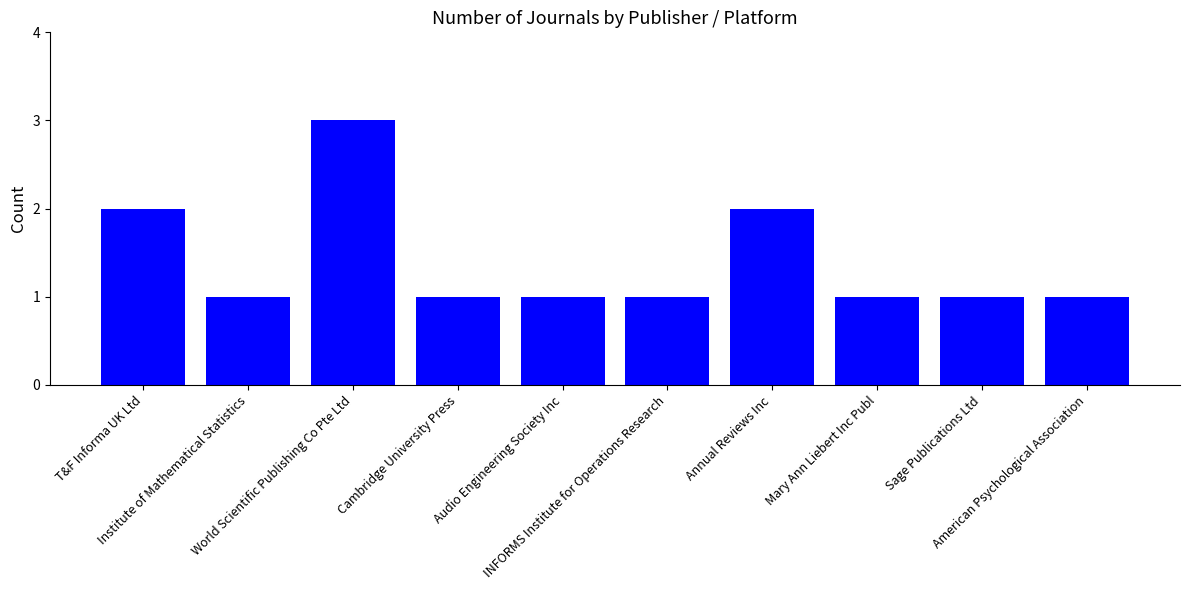

What is the sum of the values at Cambridge University Press and INFORMS Institute for Operations Research?

2